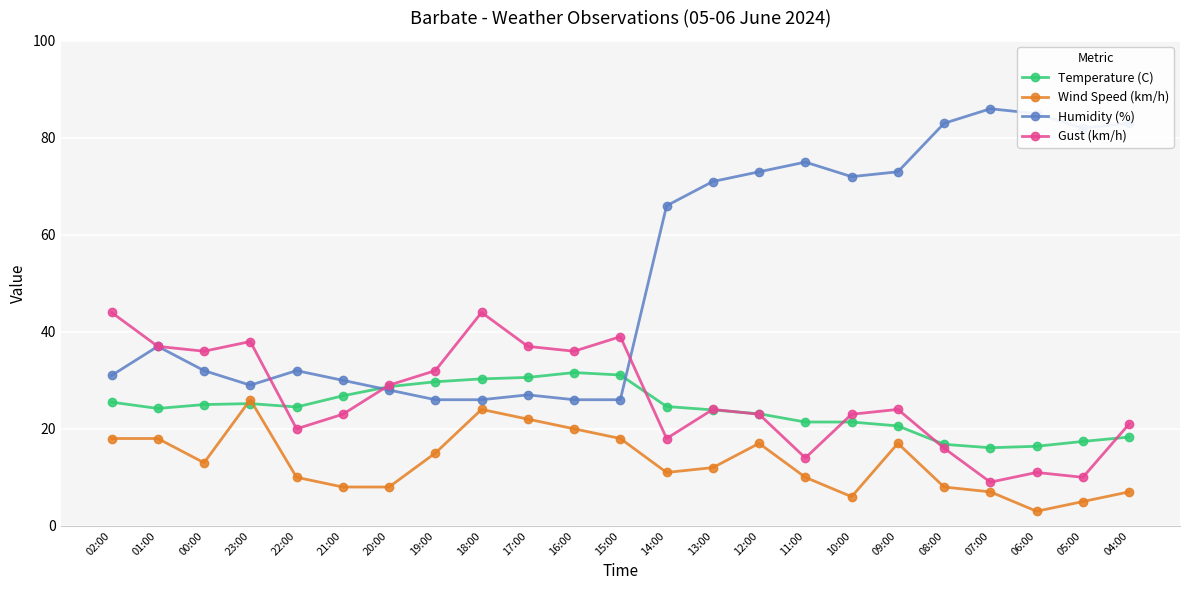

True or false: Wind Speed (km/h) and Gust (km/h) intersect in this chart.

False